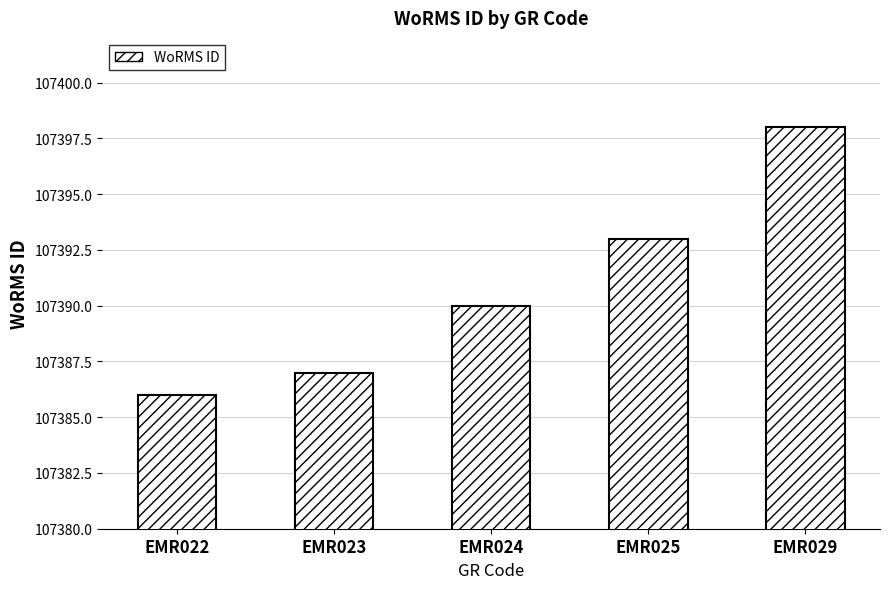

How many values are below 107390?

2